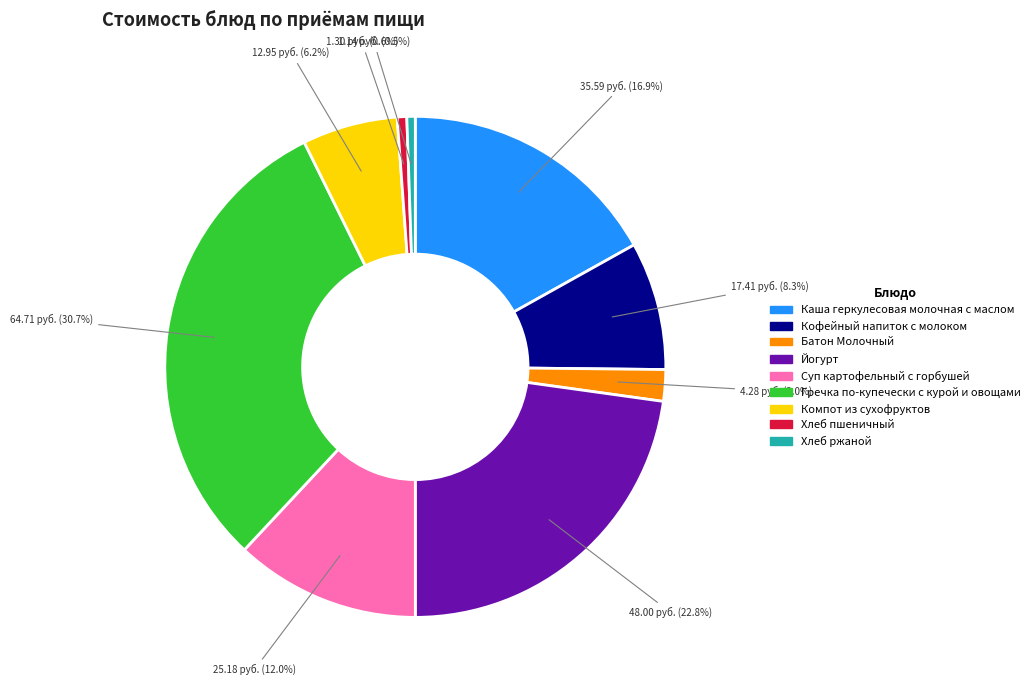

What is the ratio of the value at Гречка по-купечески с курой и овощами to the value at Суп картофельный с горбушей?

2.6